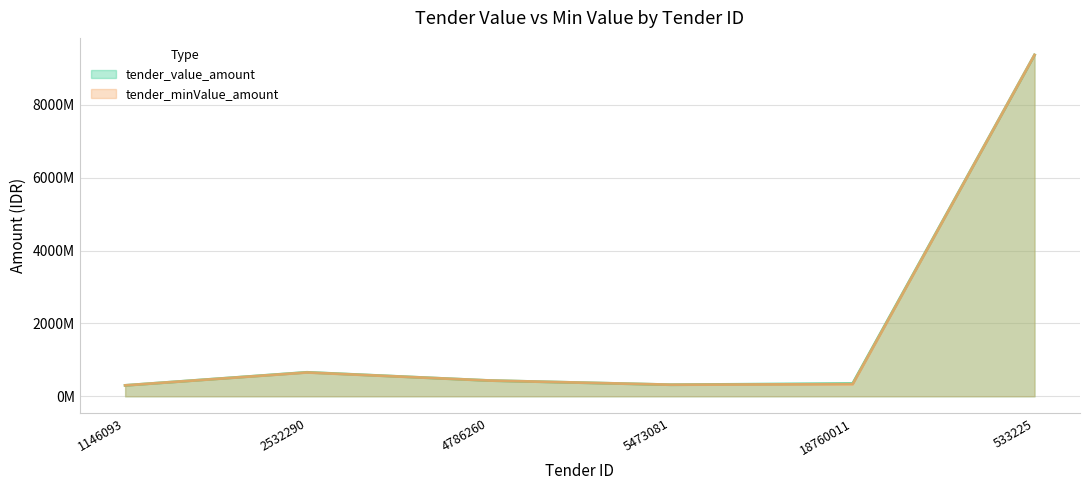

Where is the first local minimum for tender_value_amount?

5473081